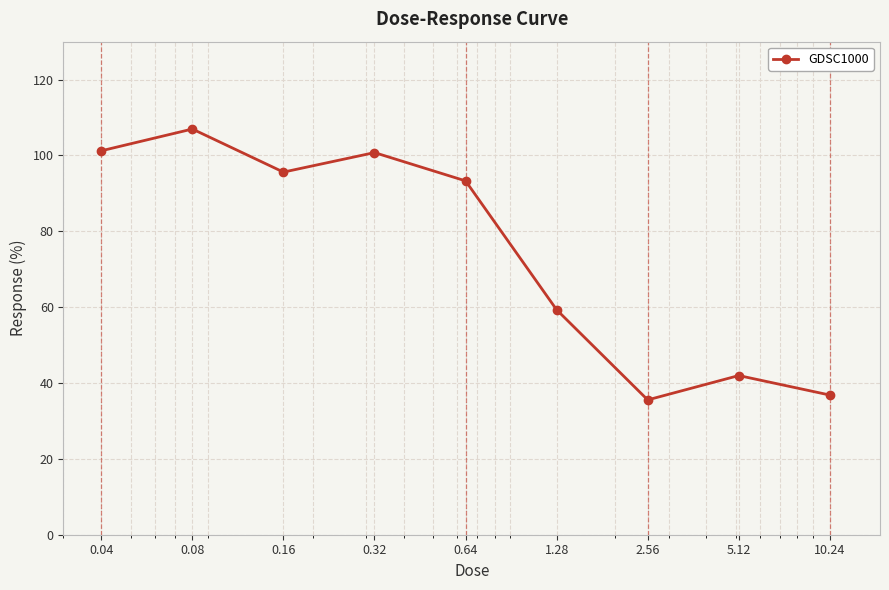

What is the greatest value displayed?

107.0